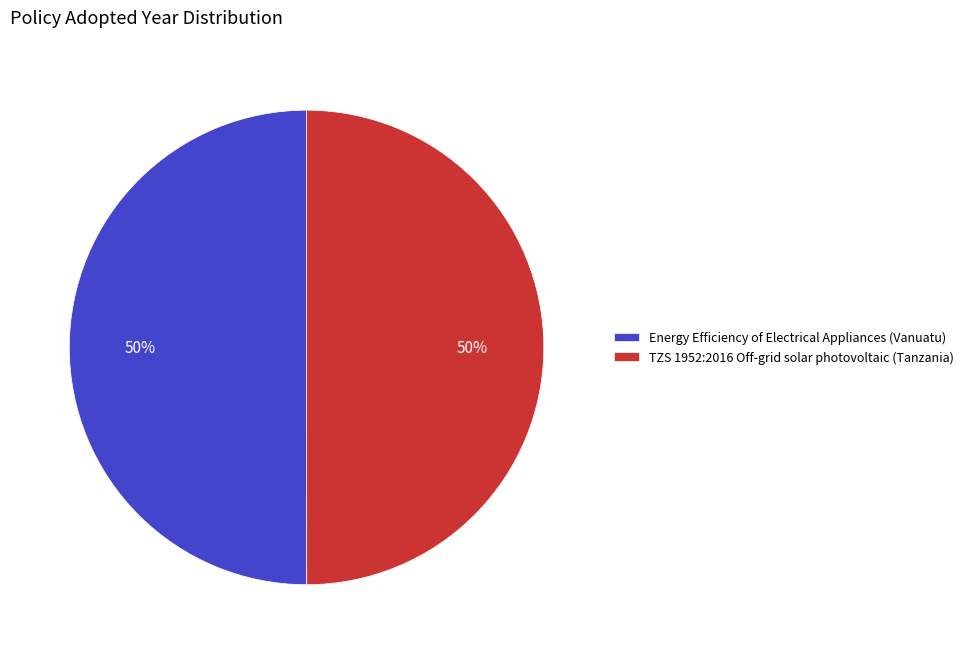

What is the ratio of the value at TZS 1952:2016 Off-grid solar photovoltaic (Tanzania) to the value at Energy Efficiency of Electrical Appliances (Vanuatu)?

1.0